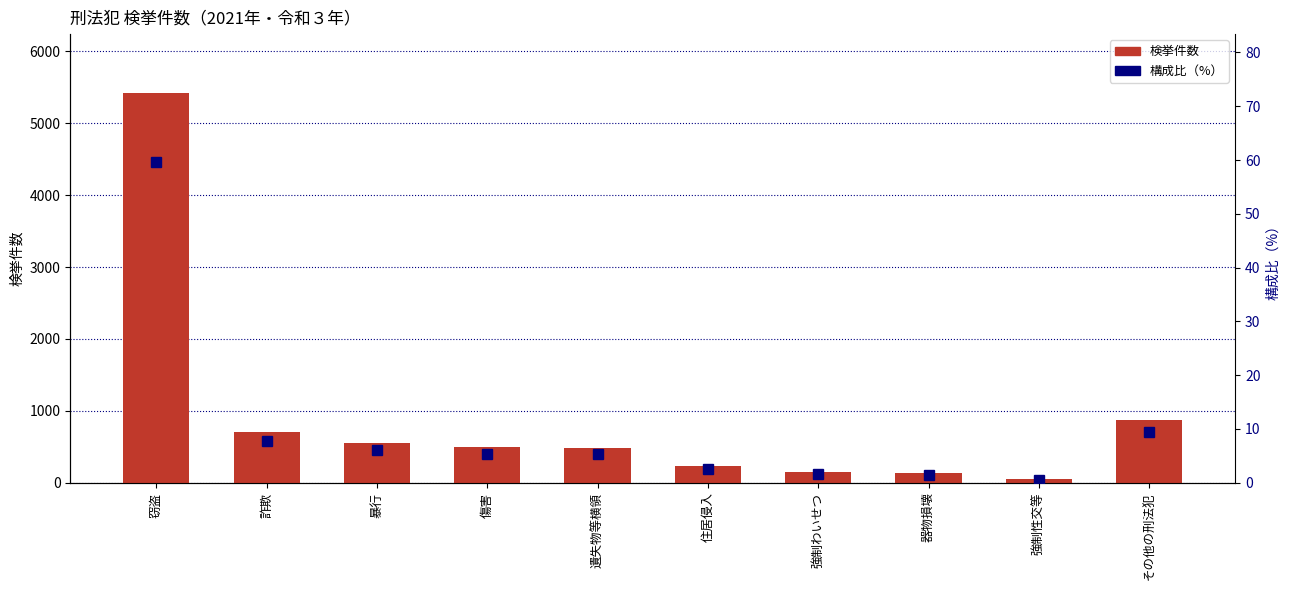

What is the label of the 7th bar from the left?

強制わいせつ